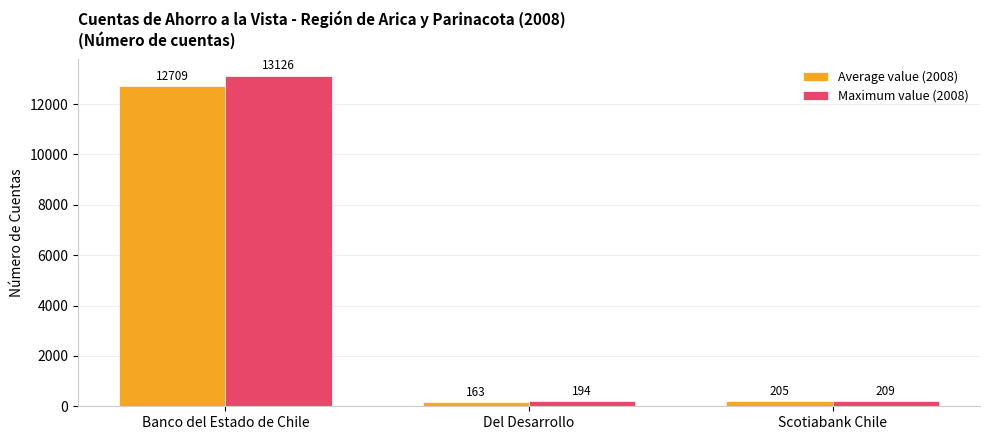

What is the total value across all series at Del Desarrollo?

357.0